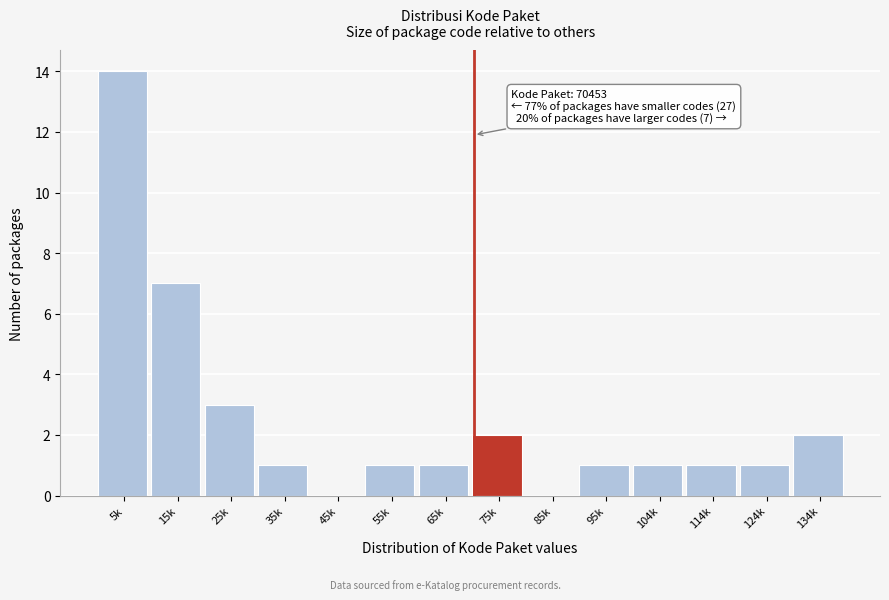

Reading right to left, list all the values displayed in this chart.

134k=2	124k=1	114k=1	104k=1	95k=1	85k=0	75k=2	65k=1	55k=1	45k=0	35k=1	25k=3	15k=7	5k=14